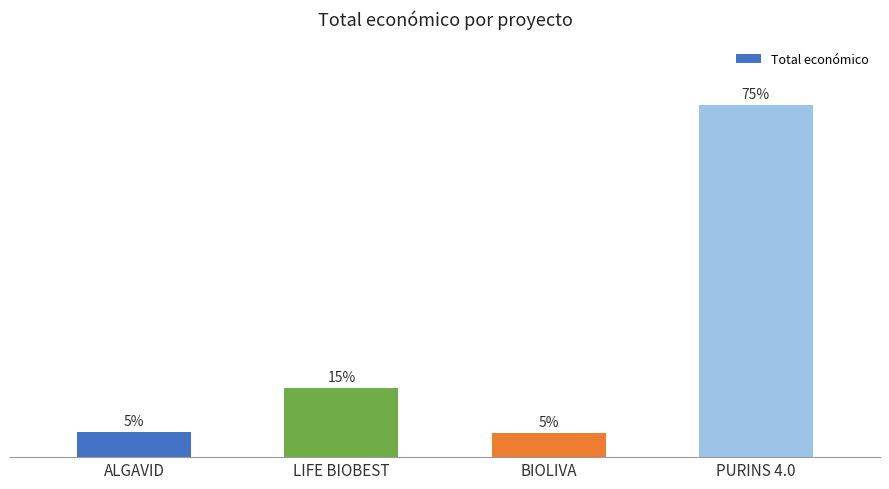

What is the label of the 3rd bar from the left?

BIOLIVA